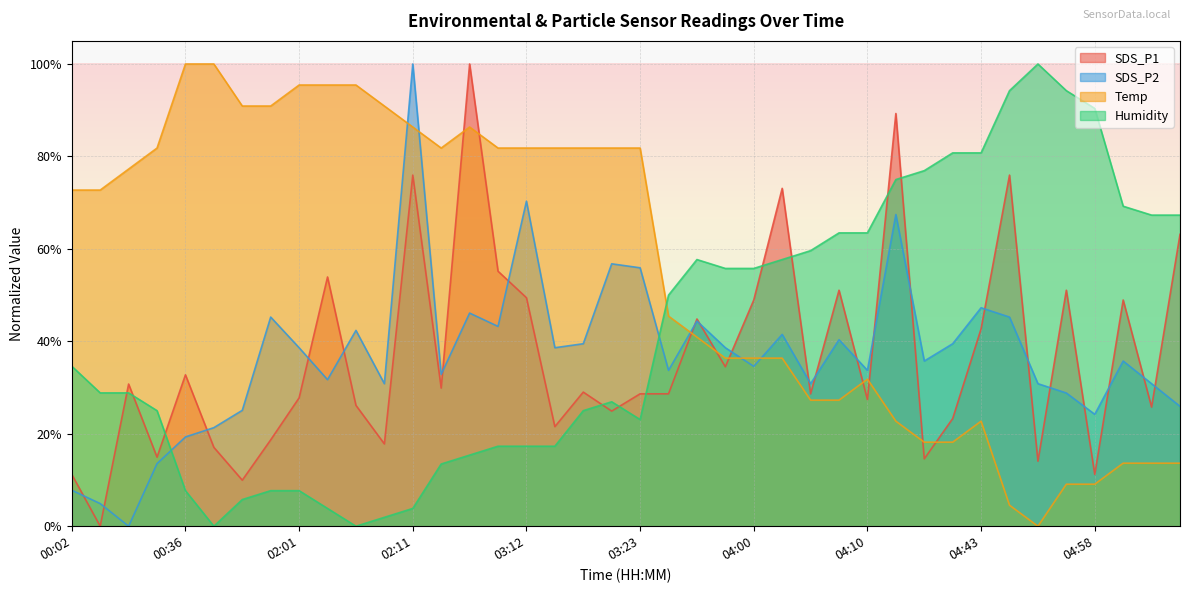

What are all the series names shown in the legend?

SDS_P1, SDS_P2, Temp, Humidity